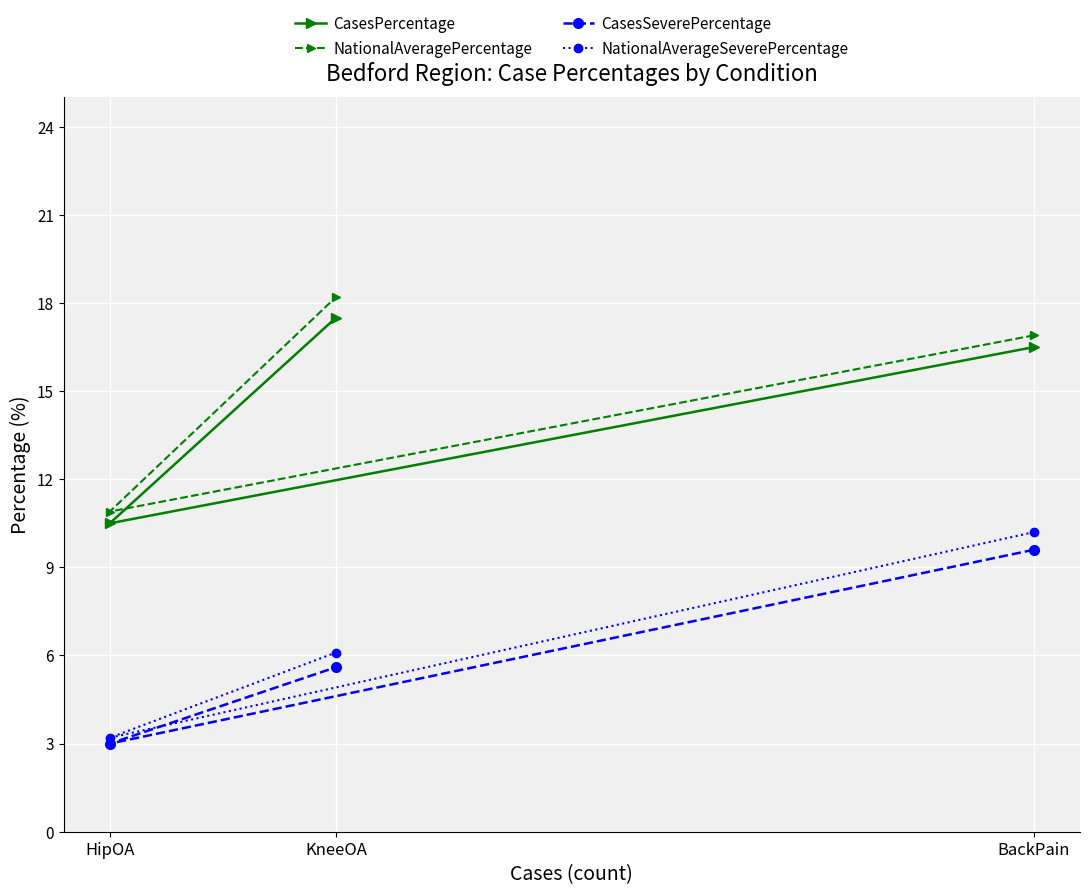

What is the value of the NationalAveragePercentage point at the 2nd from the left?

18.2